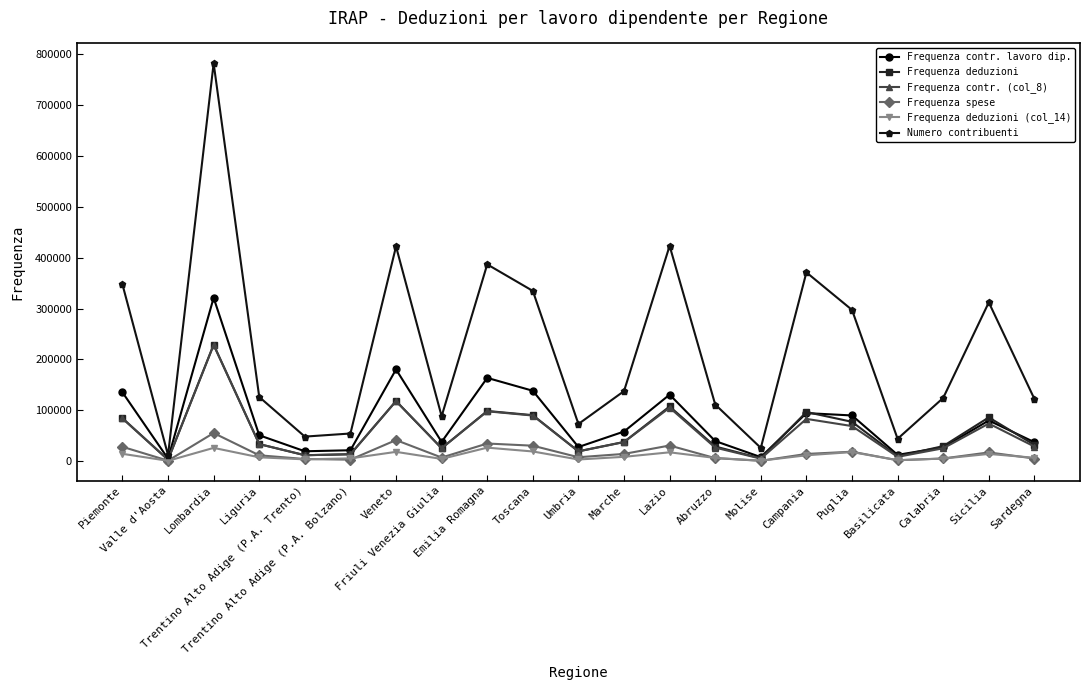

What is the maximum value shown in the chart?

781357